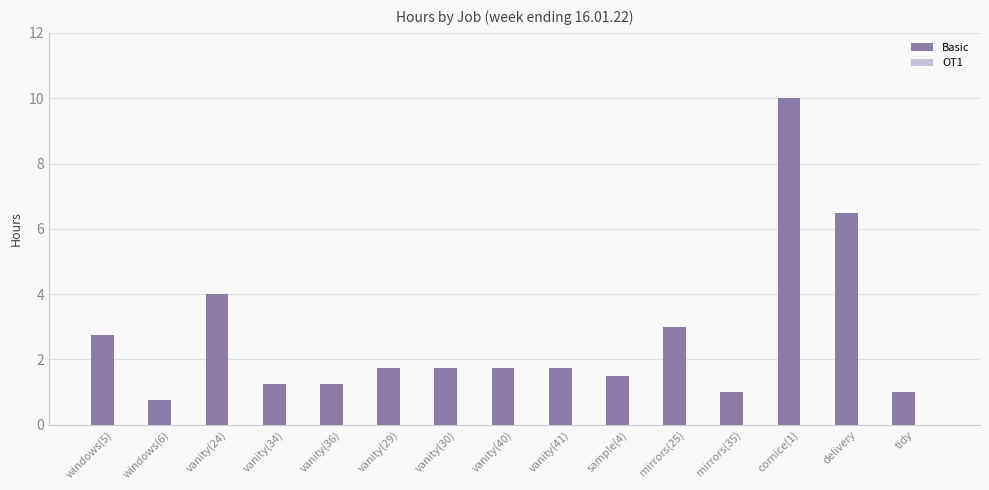

What is the greatest value displayed?

10.0